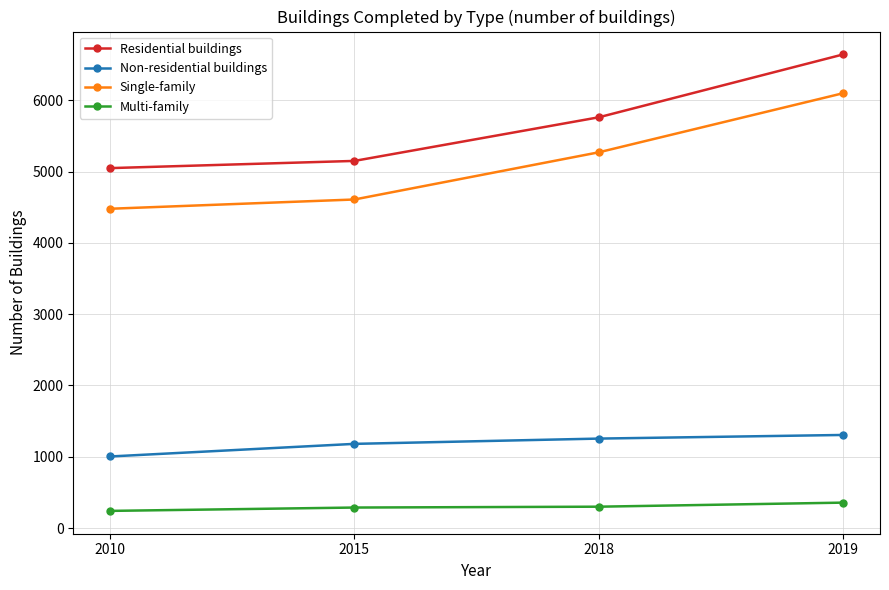

How many values in the Residential buildings series are below 5761?

2